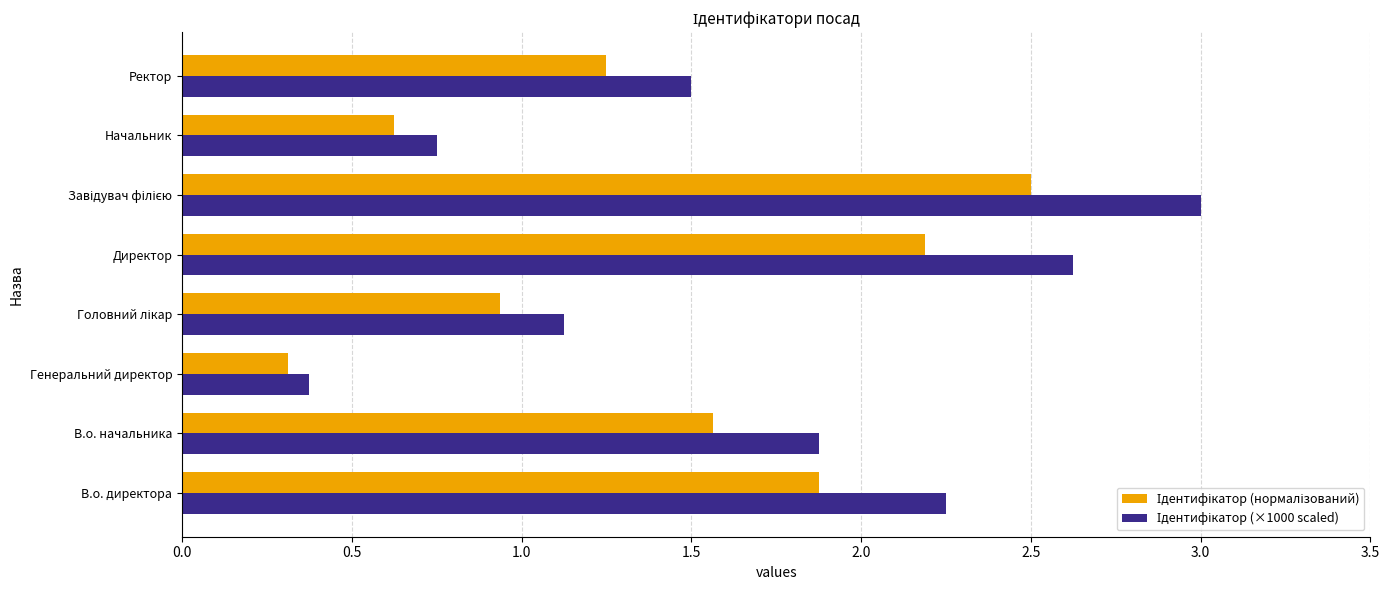

At how many categories does at least one series exceed 2?

3